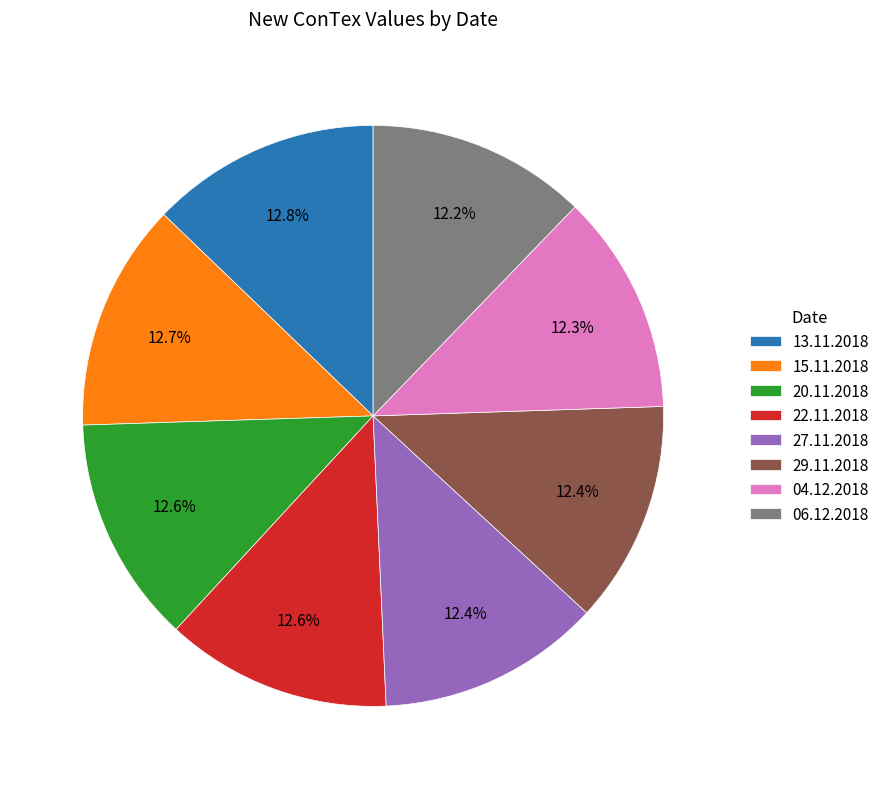

Is the sum of 06.12.2018 and 15.11.2018 greater than half?

No